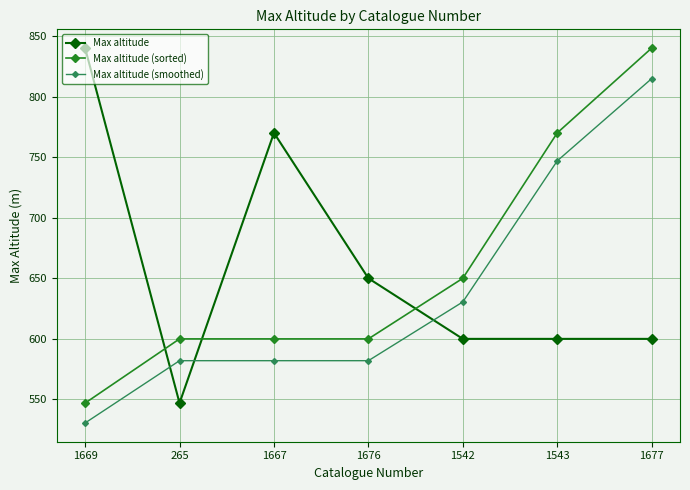

What position from the right is 1667?

5